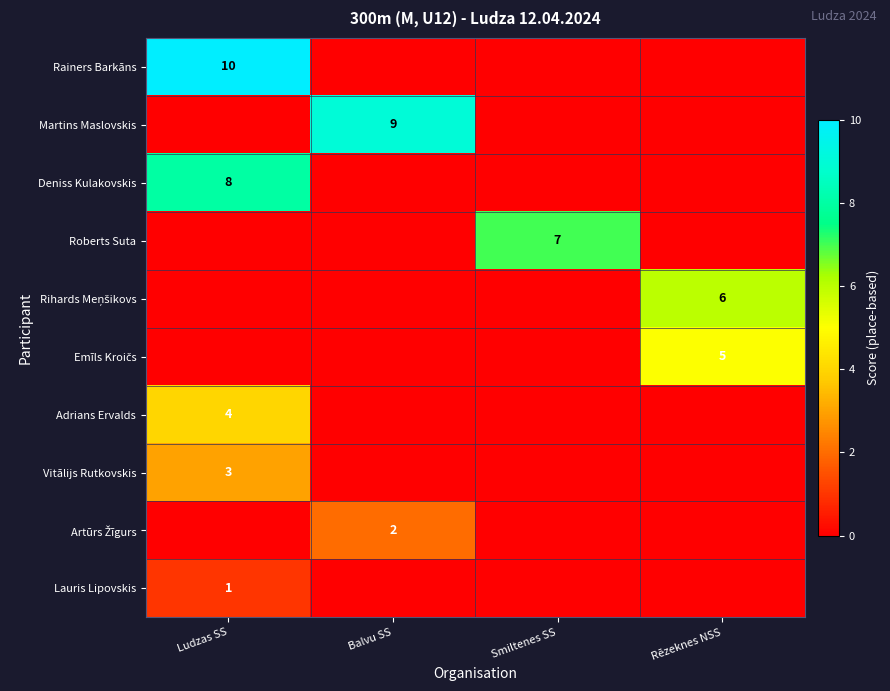

What is the greatest value displayed?

10